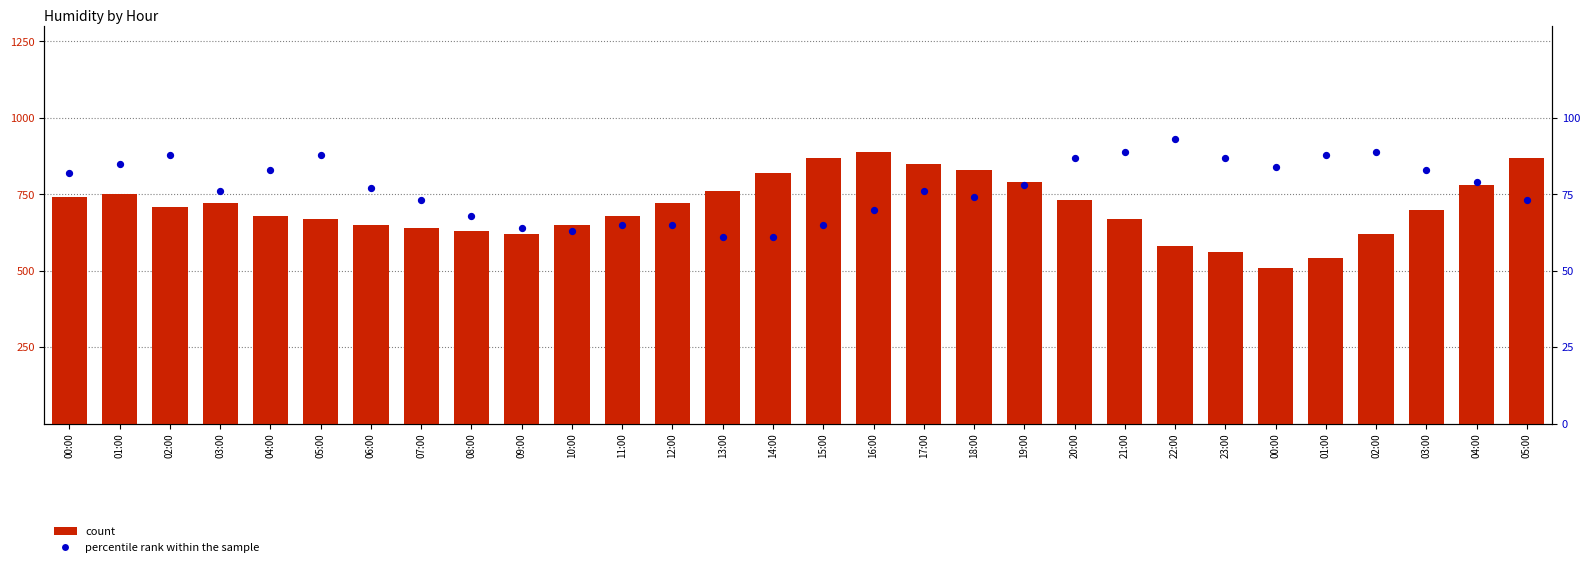

At how many categories does at least one series exceed 164?

30